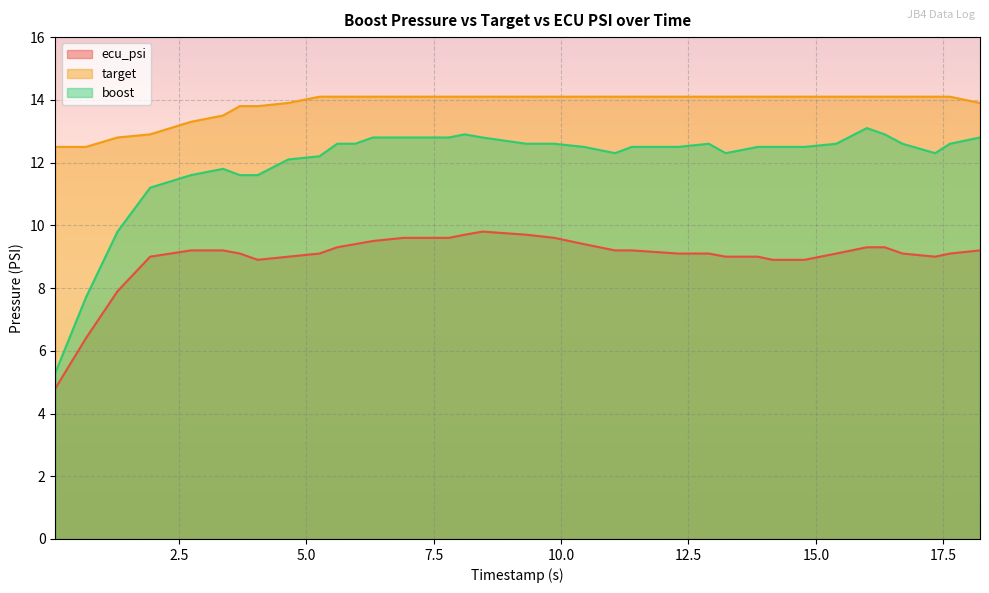

Reading left to right, what are all the values shown in this chart?

ecu_psi: 0.08=4.8	0.68=6.4	1.3=7.9	1.94=9.0	2.74=9.2	3.37=9.2	3.7=9.1	4.05=8.9	4.65=9.0	5.26=9.1	5.61=9.3	5.96=9.4	6.31=9.5	6.91=9.6	7.19=9.6	7.8=9.6	8.11=9.7	8.46=9.8	9.32=9.7	9.87=9.6	10.45=9.4	11.06=9.2	11.39=9.2	12.3=9.1	12.9=9.1	13.23=9.0	13.86=9.0	14.15=8.9	14.78=8.9	15.4=9.1	16.0=9.3	16.35=9.3	16.7=9.1	17.34=9.0	17.63=9.1	18.22=9.2
target: 0.08=12.5	0.68=12.5	1.3=12.8	1.94=12.9	2.74=13.3	3.37=13.5	3.7=13.8	4.05=13.8	4.65=13.9	5.26=14.1	5.61=14.1	5.96=14.1	6.31=14.1	6.91=14.1	7.19=14.1	7.8=14.1	8.11=14.1	8.46=14.1	9.32=14.1	9.87=14.1	10.45=14.1	11.06=14.1	11.39=14.1	12.3=14.1	12.9=14.1	13.23=14.1	13.86=14.1	14.15=14.1	14.78=14.1	15.4=14.1	16.0=14.1	16.35=14.1	16.7=14.1	17.34=14.1	17.63=14.1	18.22=13.9
boost: 0.08=5.3	0.68=7.7	1.3=9.8	1.94=11.2	2.74=11.6	3.37=11.8	3.7=11.6	4.05=11.6	4.65=12.1	5.26=12.2	5.61=12.6	5.96=12.6	6.31=12.8	6.91=12.8	7.19=12.8	7.8=12.8	8.11=12.9	8.46=12.8	9.32=12.6	9.87=12.6	10.45=12.5	11.06=12.3	11.39=12.5	12.3=12.5	12.9=12.6	13.23=12.3	13.86=12.5	14.15=12.5	14.78=12.5	15.4=12.6	16.0=13.1	16.35=12.9	16.7=12.6	17.34=12.3	17.63=12.6	18.22=12.8